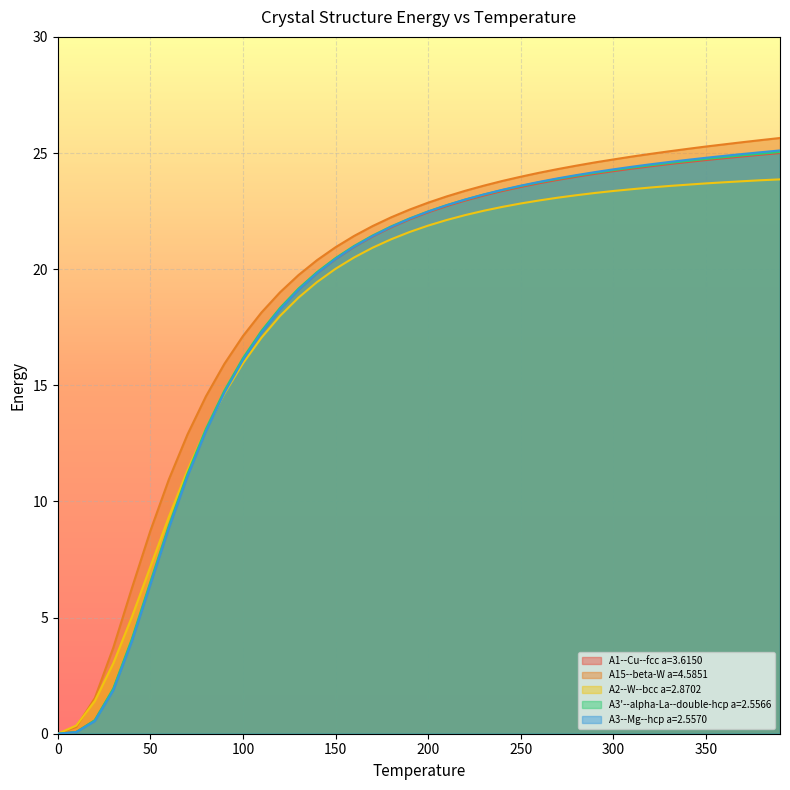

How many lines are shown in the chart?

5